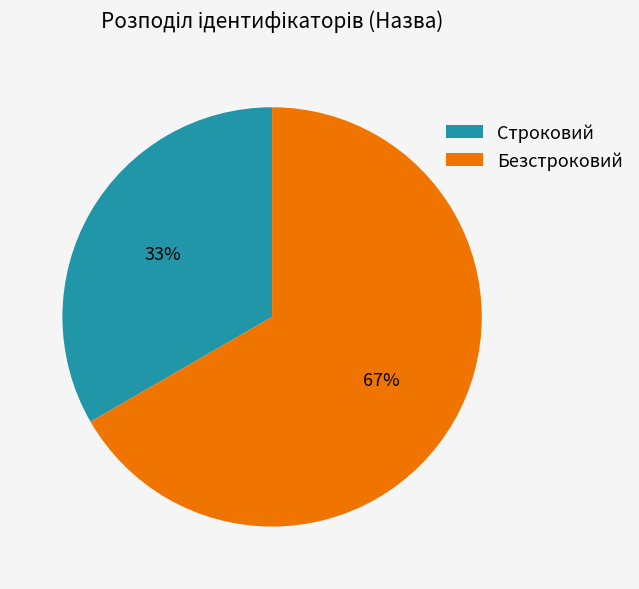

How many segments does this pie chart have?

2